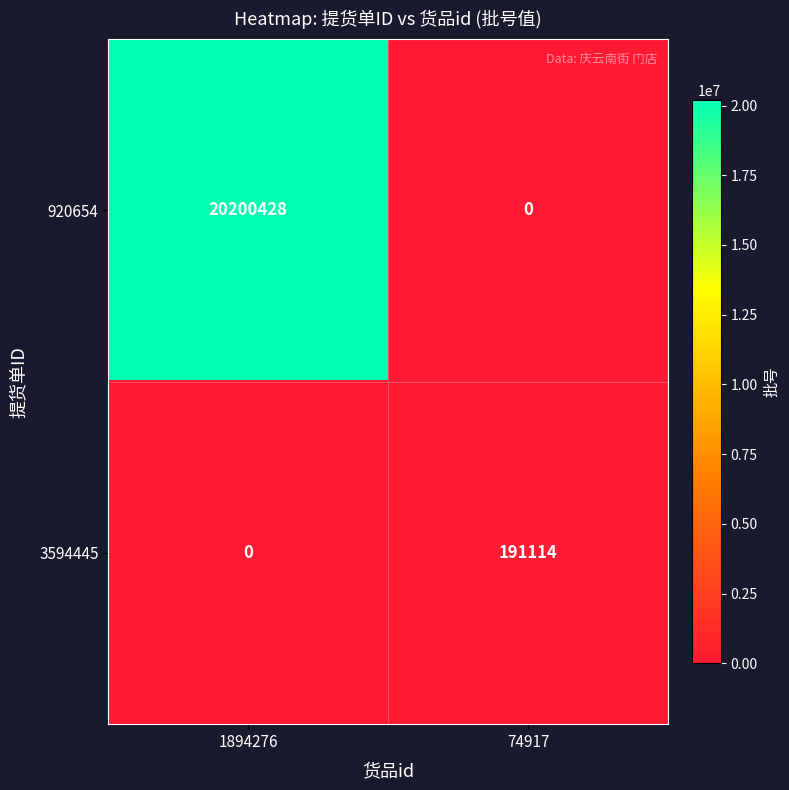

How many series are shown in this chart?

2